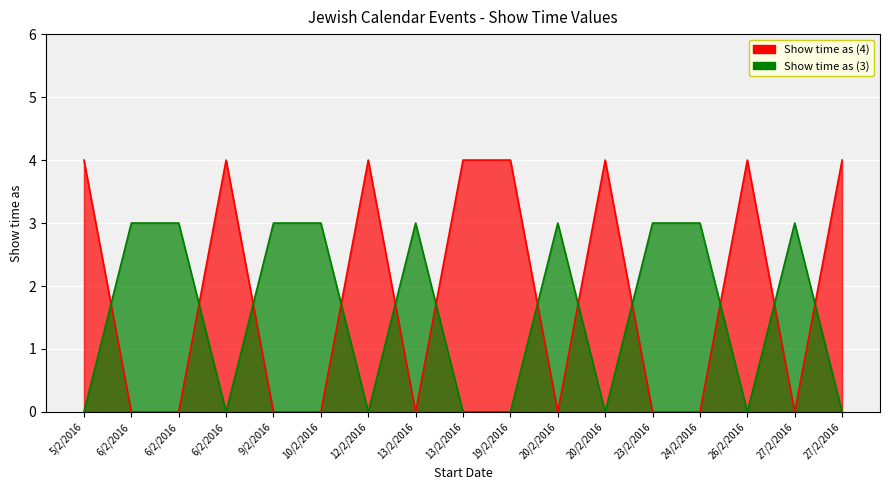

At which label does Show time as (3) reach its minimum?

6/2/2016